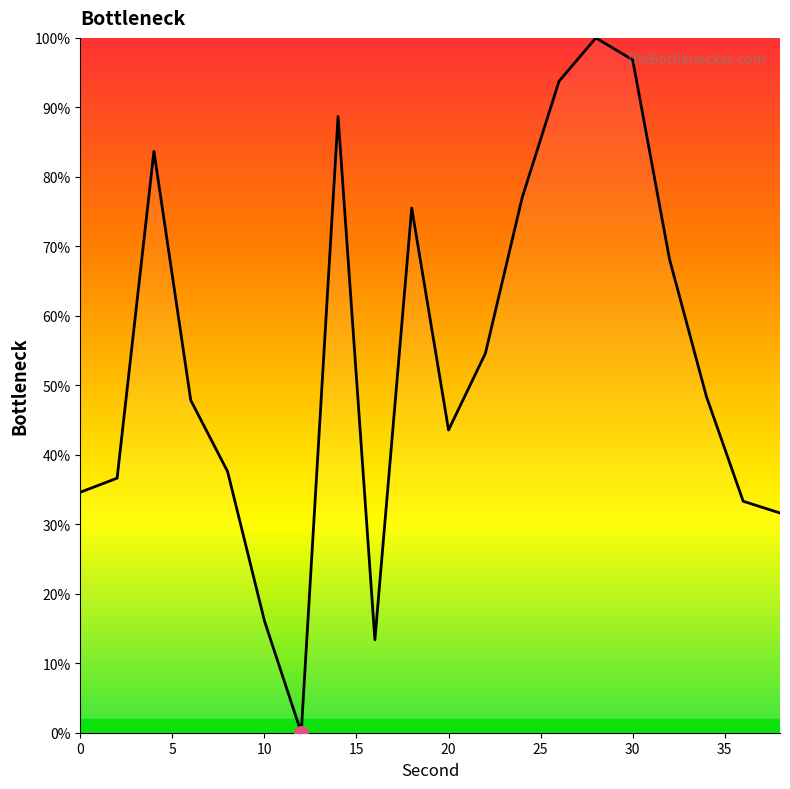

Is this an area chart (filled region under the line)?

No